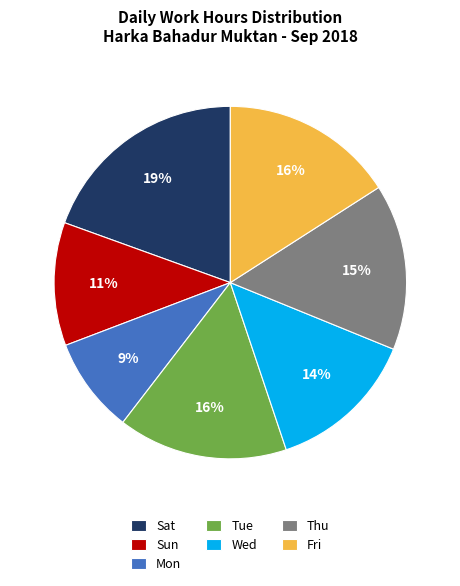

Is the sum of Fri and Tue greater than half?

No